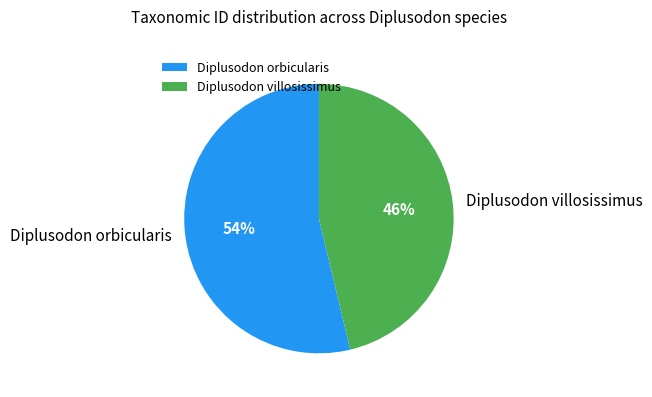

Which category accounts for the majority?

Diplusodon orbicularis